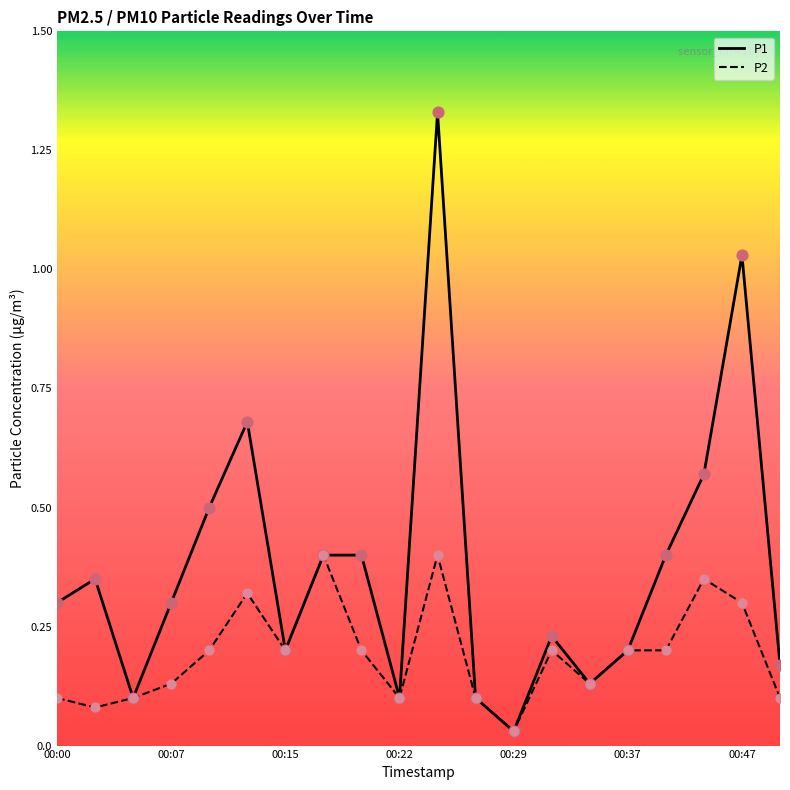

Which series has the widest spread of values?

P1